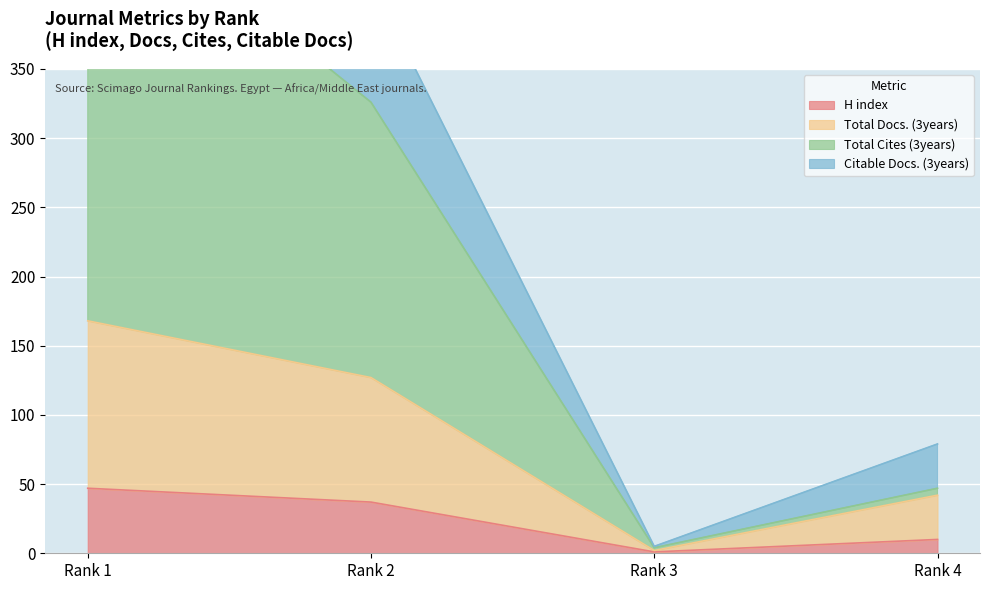

At which label is Total Cites (3years) closest to 247?

Rank 2